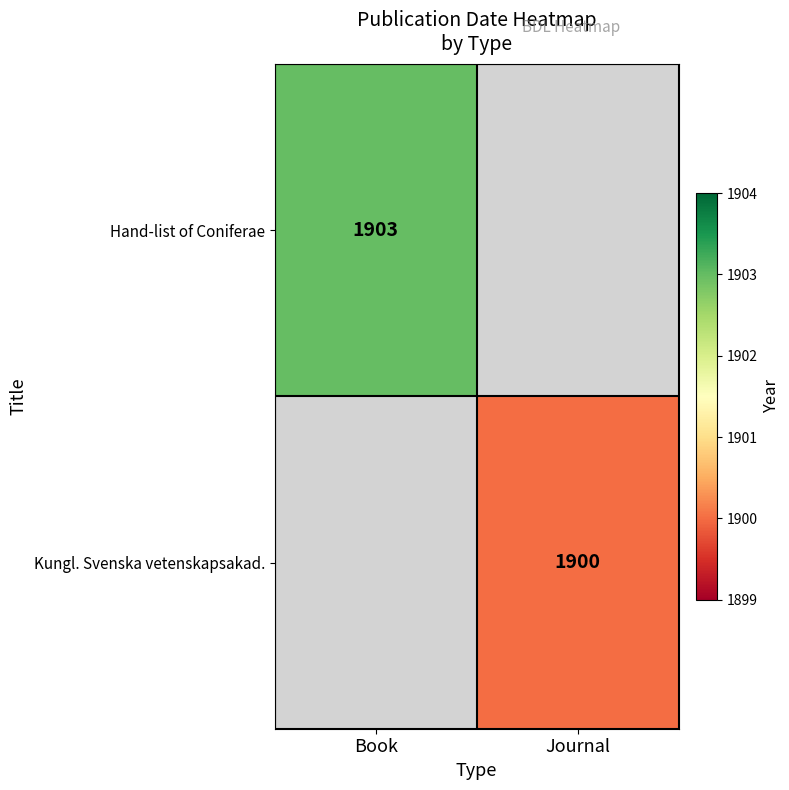

Which category has the lowest value across all series?

Journal